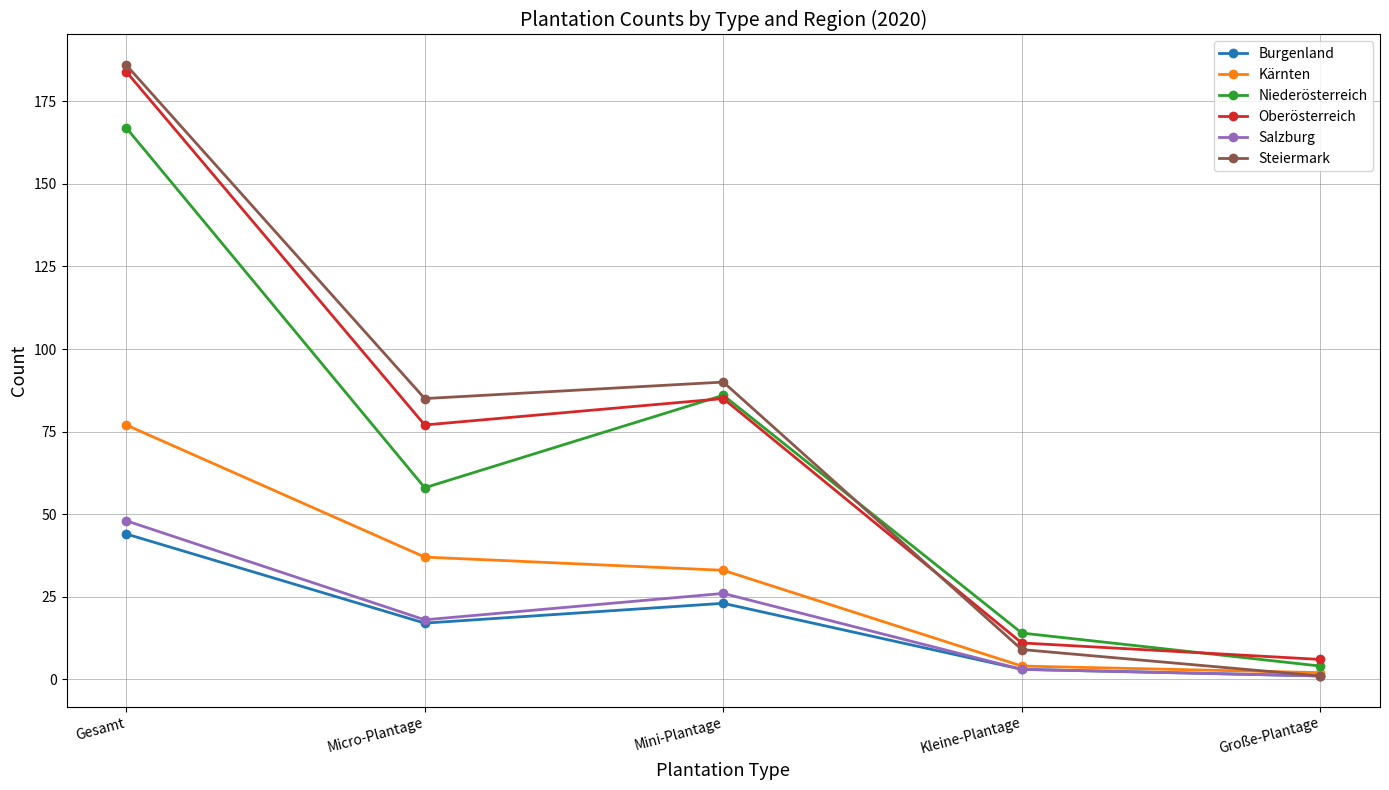

What is the spread (max minus min) of values at Gesamt?

142